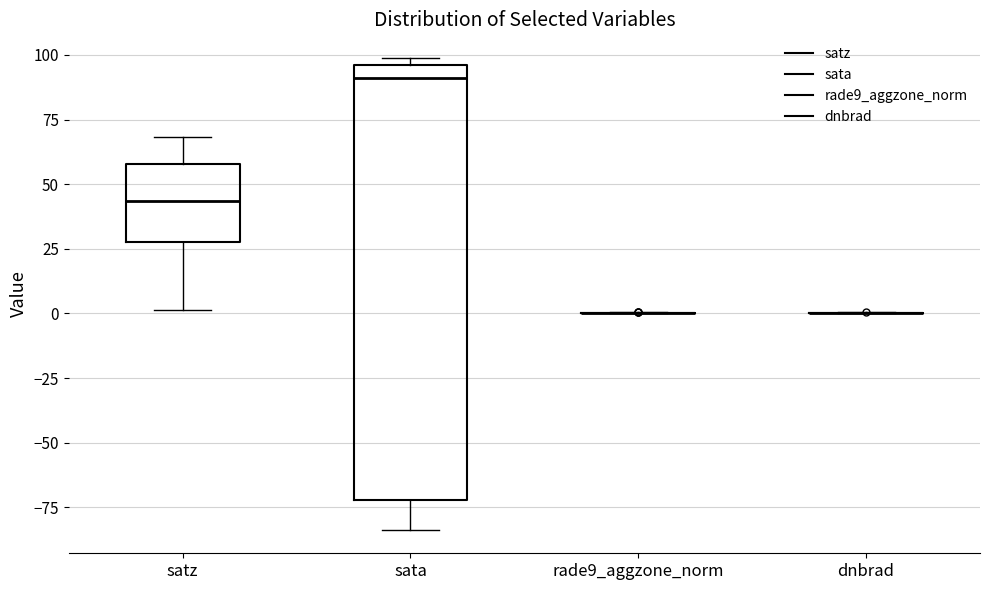

Reading left to right, read every box against the y-axis: the position of its median line, the range the box covers, and the ends of its whiskers. The values are not printed on the chart, so give them approximately, as read against the axis.

satz: median 45, box 25 to 60, whiskers 0 to 70
sata: median 90, box -70 to 95, whiskers -85 to 100
rade9_aggzone_norm: box collapsed to a line at 0, whiskers 0 to 0
dnbrad: box collapsed to a line at 0, whiskers 0 to 0